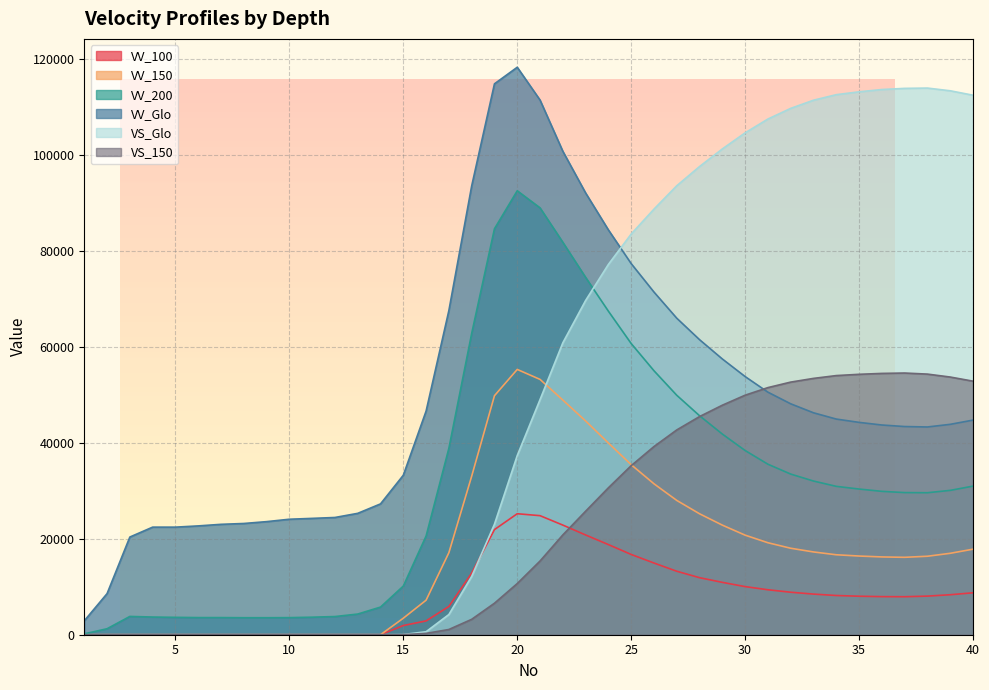

Which series ends up on top after the final intersection of VS_Glo and VV_150?

VS_Glo